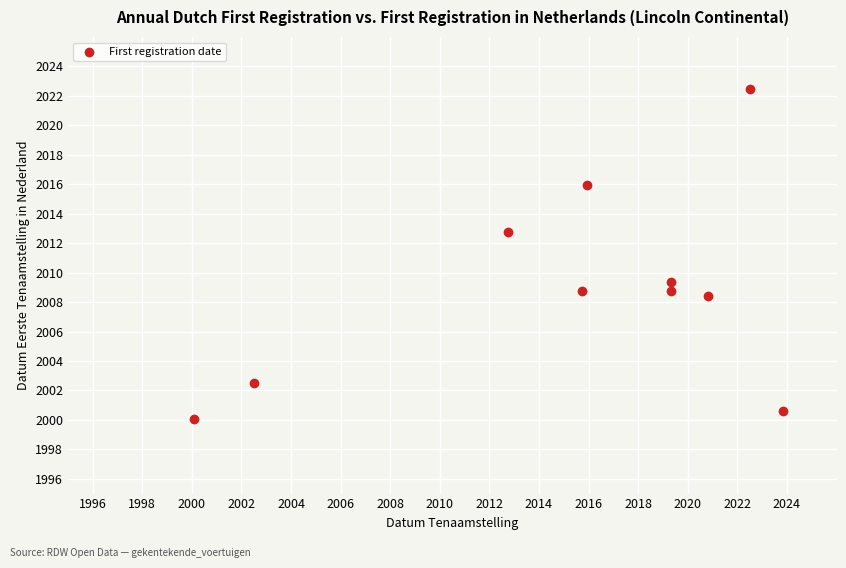

What is the average X value?

2015.3